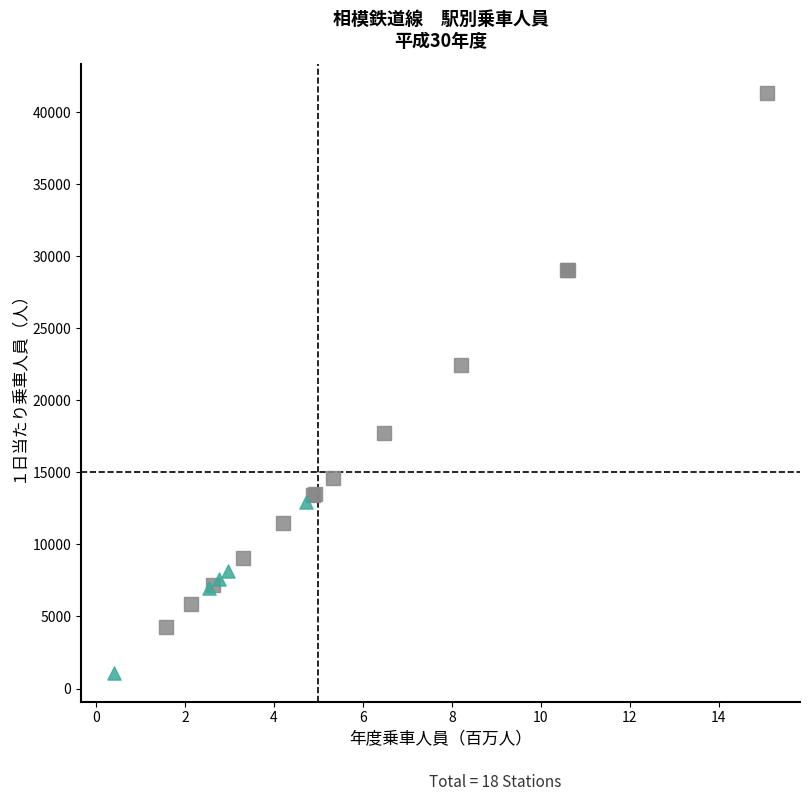

Which series contains the lowest Y value?

いずみ野線